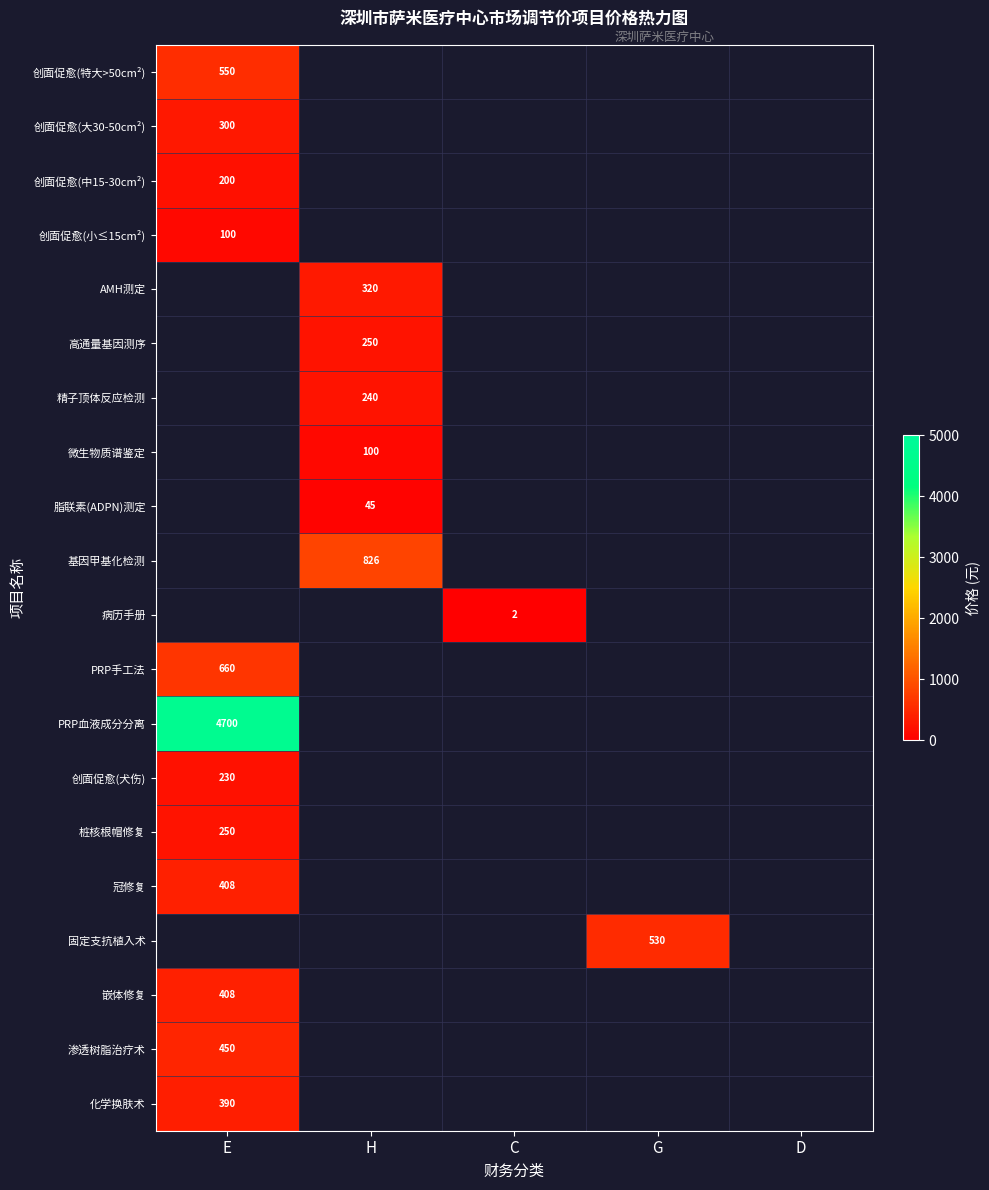

Where is 化学换肤术 nearest to the value 390?

E